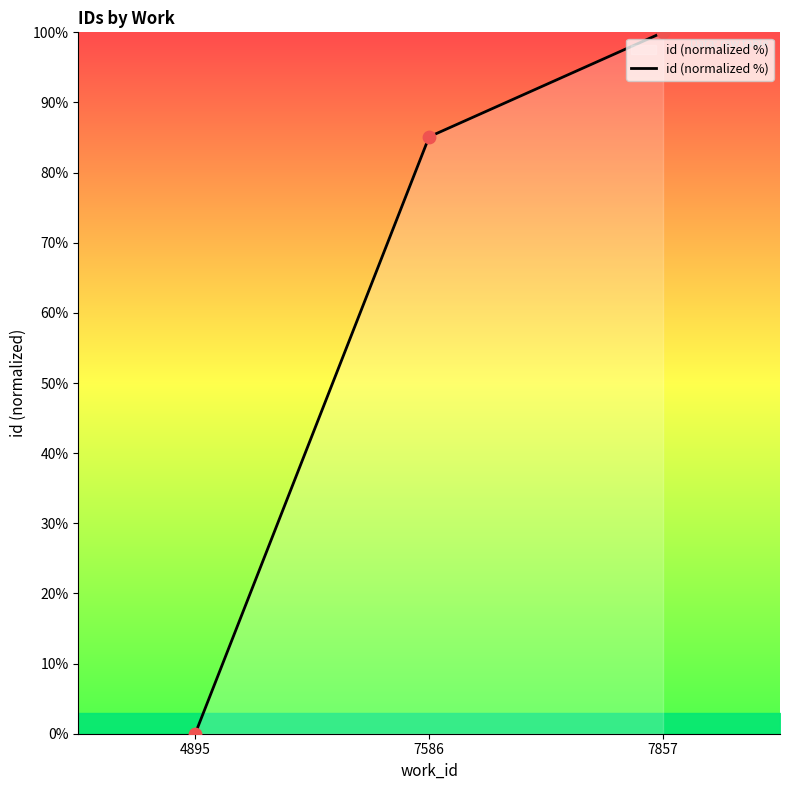

Which has a higher value, 4895 or 7857?

7857